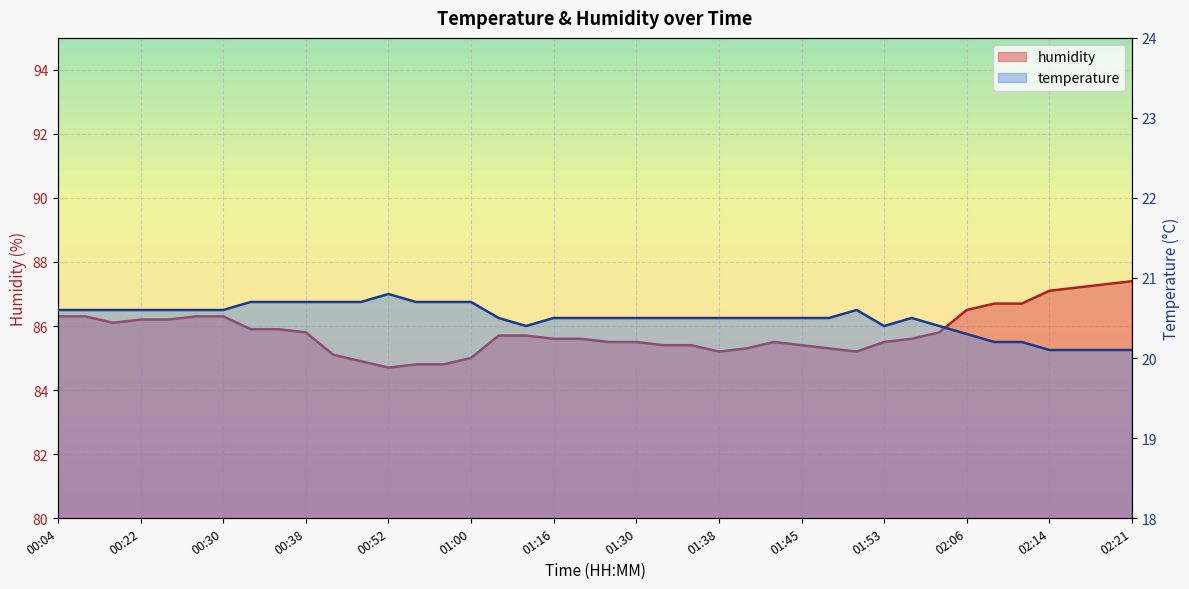

Does the chart display data point markers on the line(s)?

No